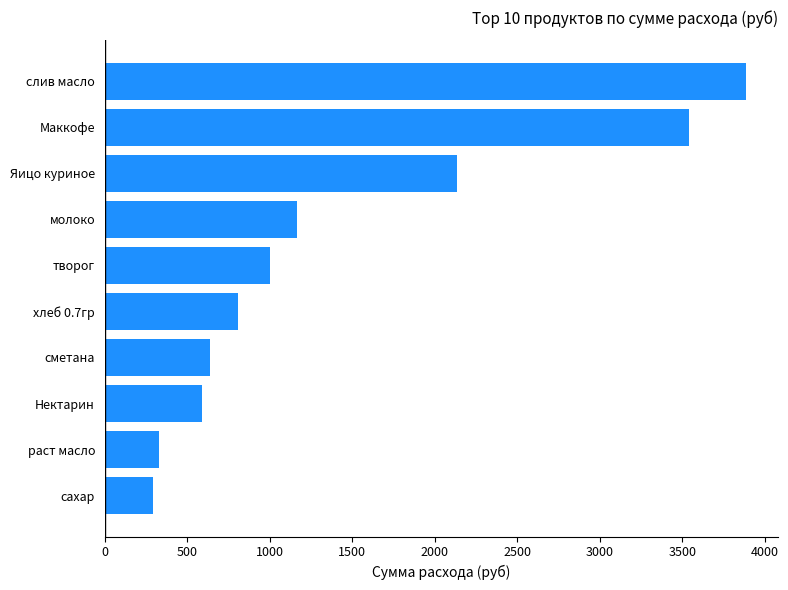

Rank the categories by value from lowest to highest.

сахар, раст масло, Нектарин, сметана, хлеб 0.7гр, творог, молоко, Яицо куриное, Маккофе, слив масло